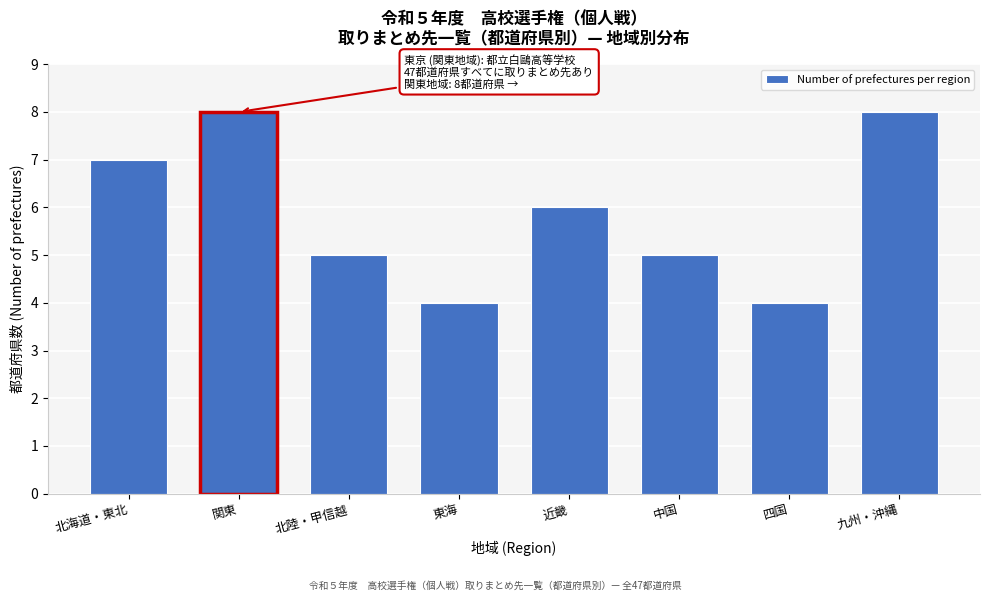

Reading left to right, transcribe all the data shown in this chart.

北海道・東北=7	関東=8	北陸・甲信越=5	東海=4	近畿=6	中国=5	四国=4	九州・沖縄=8